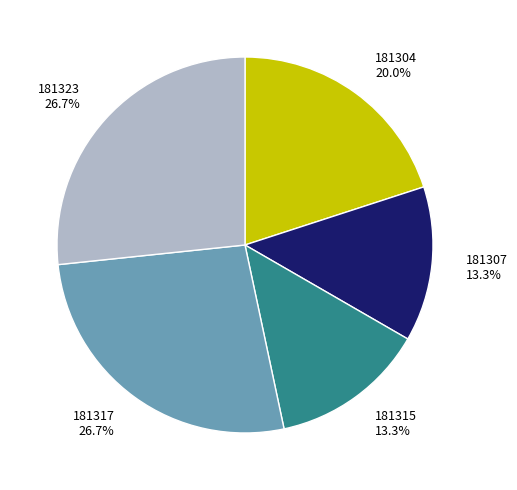

What percentage is NOT represented by 181315?

86.7%